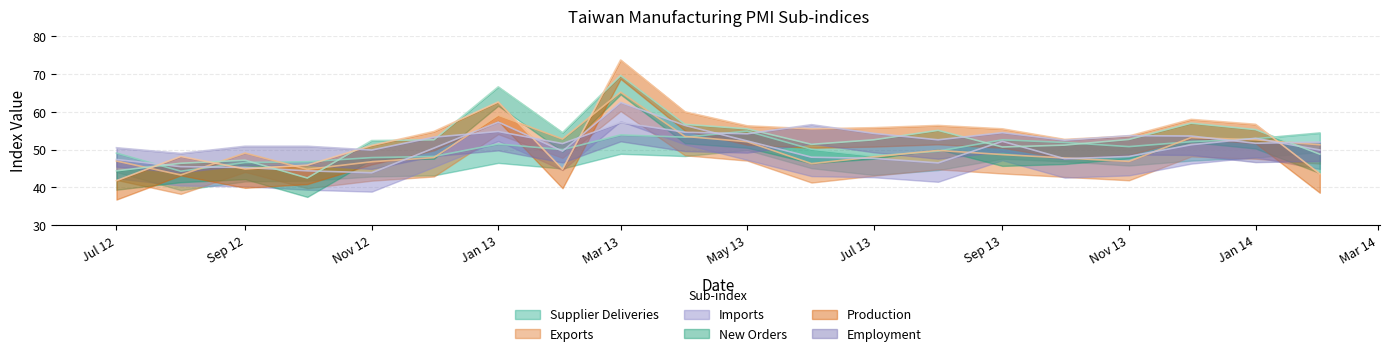

What are all the series names shown in the legend?

Supplier Deliveries, Exports, Imports, New Orders, Production, Employment